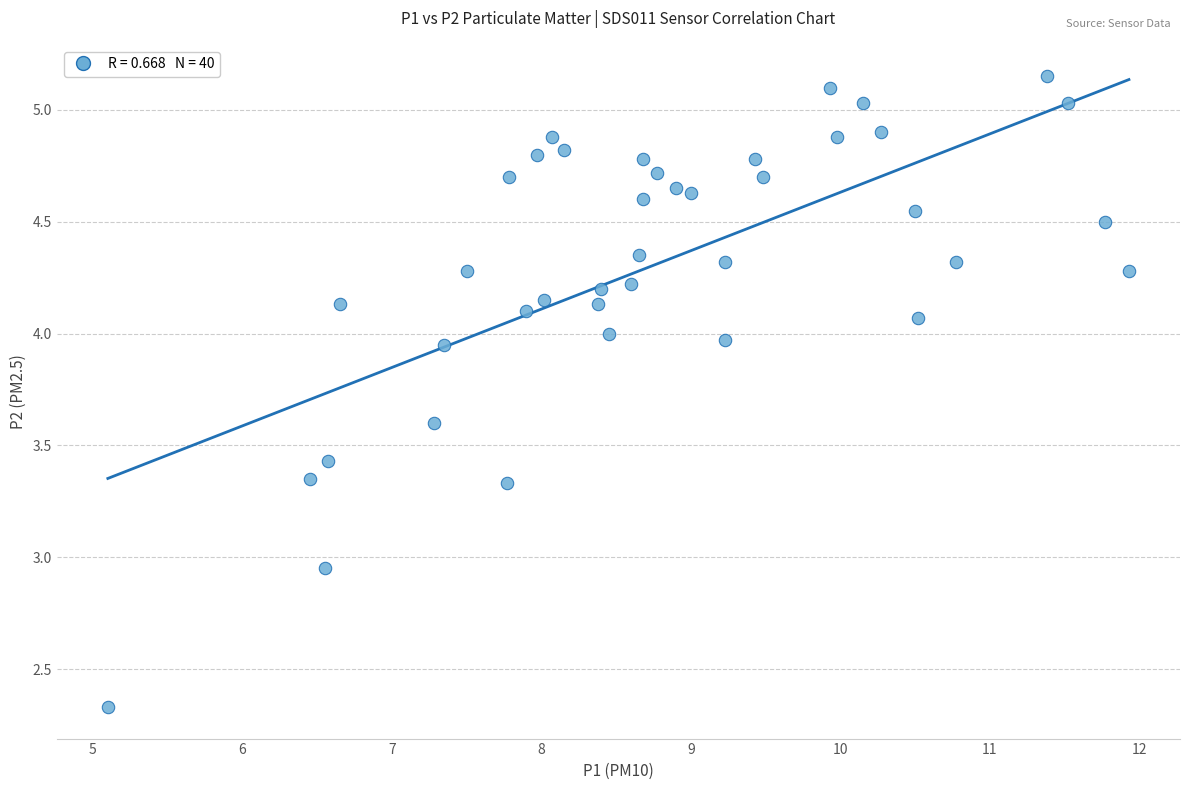

What is the range of Y values (max minus min)?

2.8